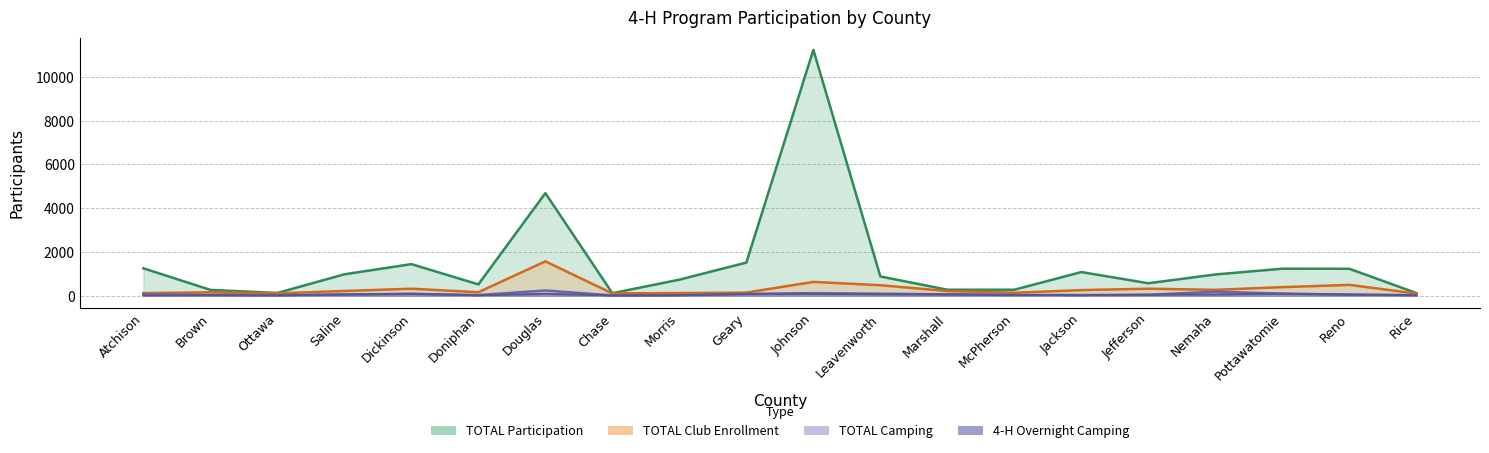

What is the value of the TOTAL Participation point at the 20th from the left?

122